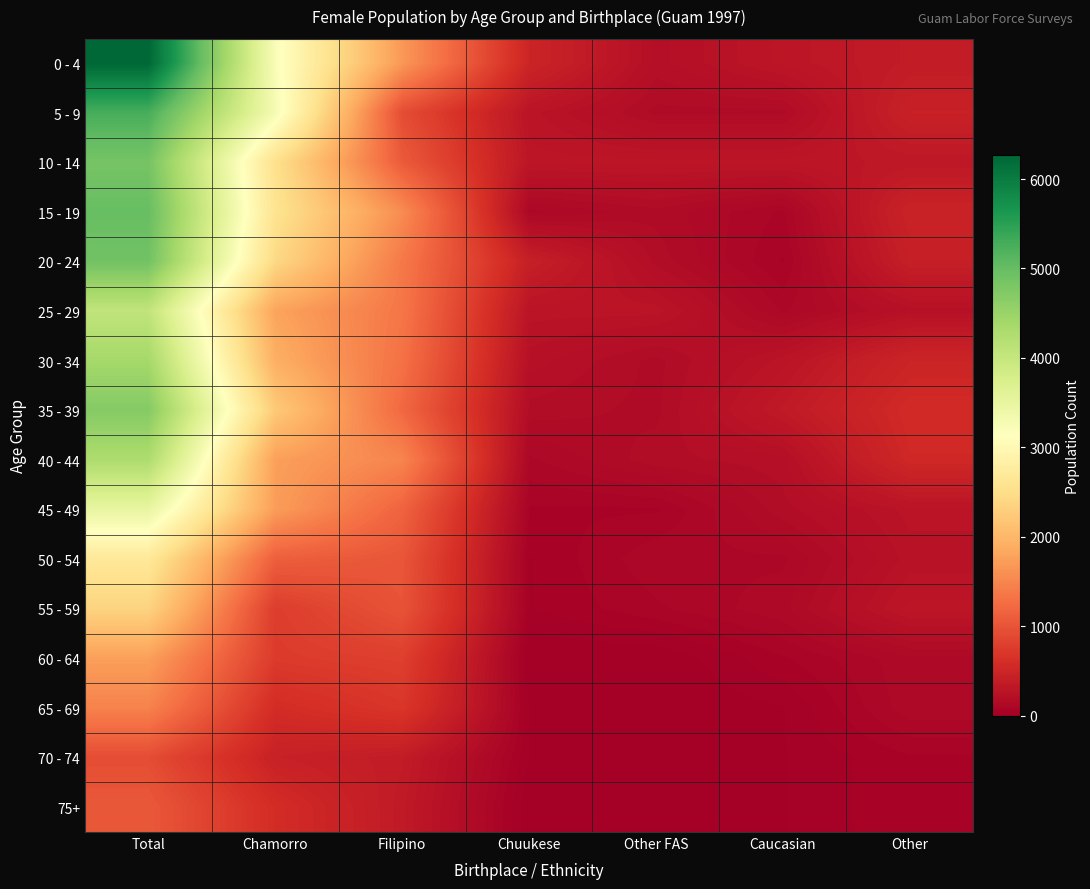

Reading right to left, what are all the values shown in this chart?

0 - 4: Other=373	Caucasian=303	Other FAS=210	Chuukese=489	Filipino=1678	Chamorro=3215	Total=6268
5 - 9: Other=443	Caucasian=163	Other FAS=163	Chuukese=280	Filipino=932	Chamorro=3285	Total=5266
10 - 14: Other=326	Caucasian=303	Other FAS=303	Chuukese=303	Filipino=1072	Chamorro=2540	Total=4846
15 - 19: Other=466	Caucasian=93	Other FAS=163	Chuukese=117	Filipino=1561	Chamorro=2586	Total=4986
20 - 24: Other=419	Caucasian=70	Other FAS=186	Chuukese=419	Filipino=1375	Chamorro=2423	Total=4893
25 - 29: Other=233	Caucasian=117	Other FAS=280	Chuukese=280	Filipino=1351	Chamorro=1794	Total=4054
30 - 34: Other=489	Caucasian=280	Other FAS=163	Chuukese=233	Filipino=1305	Chamorro=1911	Total=4380
35 - 39: Other=559	Caucasian=350	Other FAS=163	Chuukese=186	Filipino=1212	Chamorro=2237	Total=4707
40 - 44: Other=536	Caucasian=210	Other FAS=186	Chuukese=117	Filipino=1491	Chamorro=1748	Total=4287
45 - 49: Other=280	Caucasian=186	Other FAS=70	Chuukese=70	Filipino=1165	Chamorro=1724	Total=3495
50 - 54: Other=256	Caucasian=117	Other FAS=117	Chuukese=47	Filipino=1025	Chamorro=1118	Total=2680
55 - 59: Other=303	Caucasian=140	Other FAS=93	Chuukese=47	Filipino=1002	Chamorro=769	Total=2353
60 - 64: Other=140	Caucasian=70	Other FAS=0	Chuukese=0	Filipino=792	Chamorro=746	Total=1748
65 - 69: Other=140	Caucasian=23	Other FAS=0	Chuukese=23	Filipino=699	Chamorro=583	Total=1468
70 - 74: Other=70	Caucasian=23	Other FAS=0	Chuukese=23	Filipino=373	Chamorro=443	Total=932
75+: Other=70	Caucasian=23	Other FAS=23	Chuukese=0	Filipino=350	Chamorro=583	Total=1049